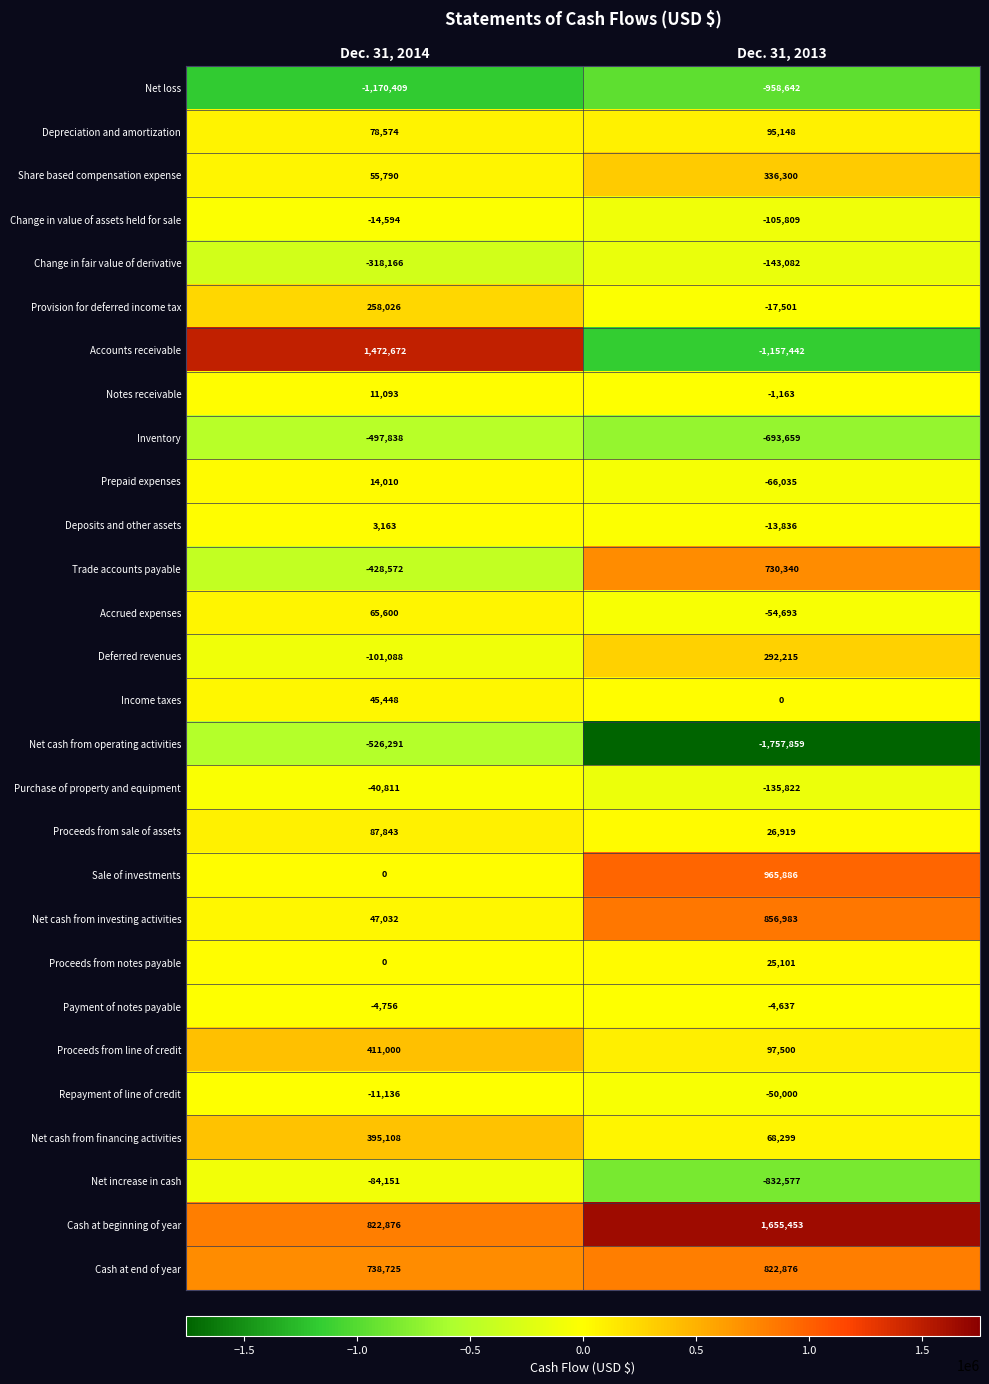

The value of Net cash from operating activities at Dec. 31, 2013 is -1757859. True or false?

True